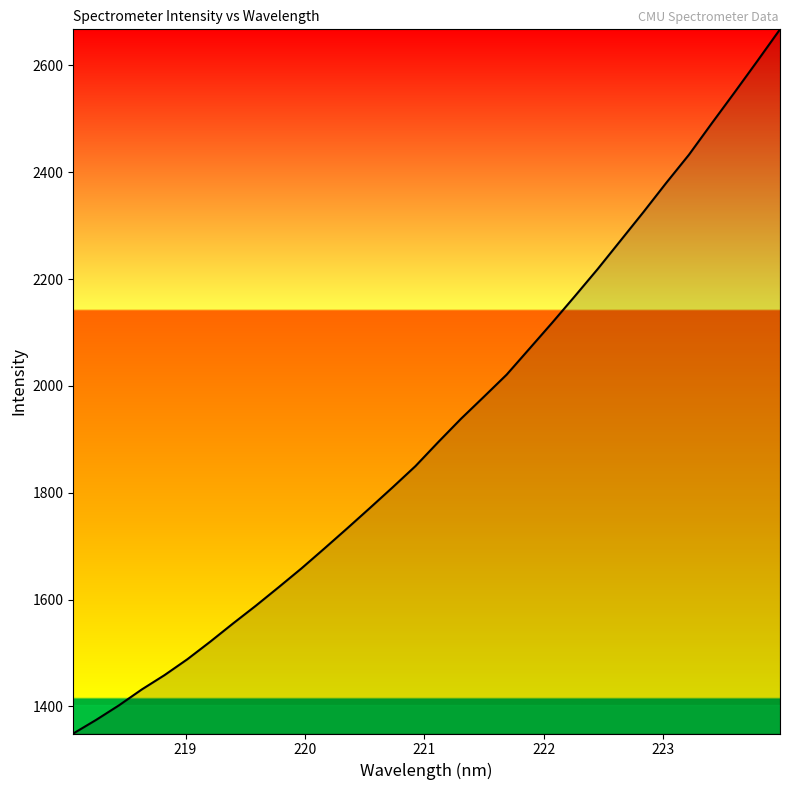

How many lines are shown in the chart?

1